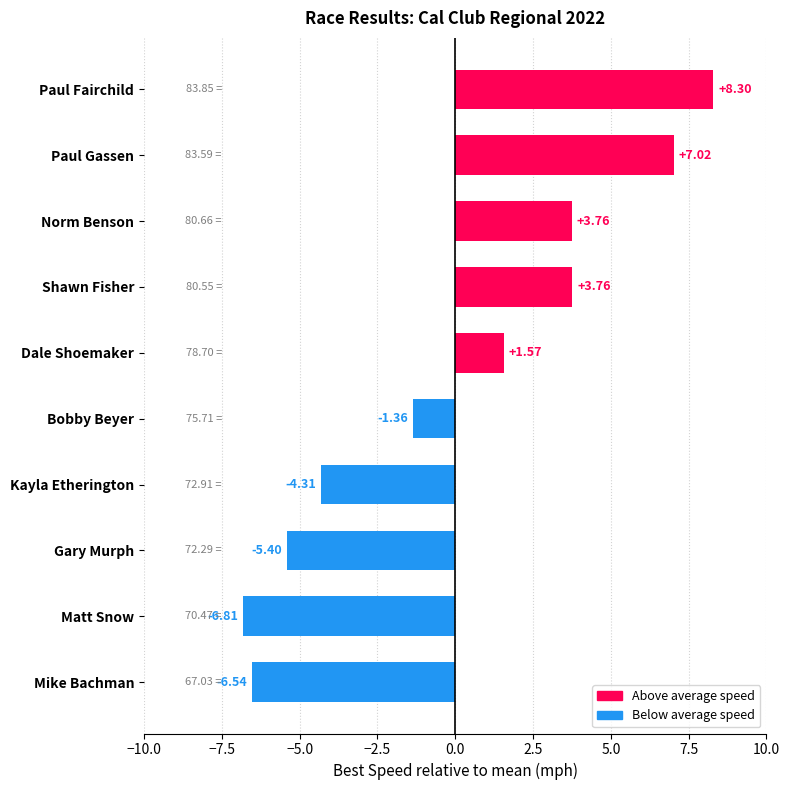

At which label is the value closest to 0?

Bobby Beyer